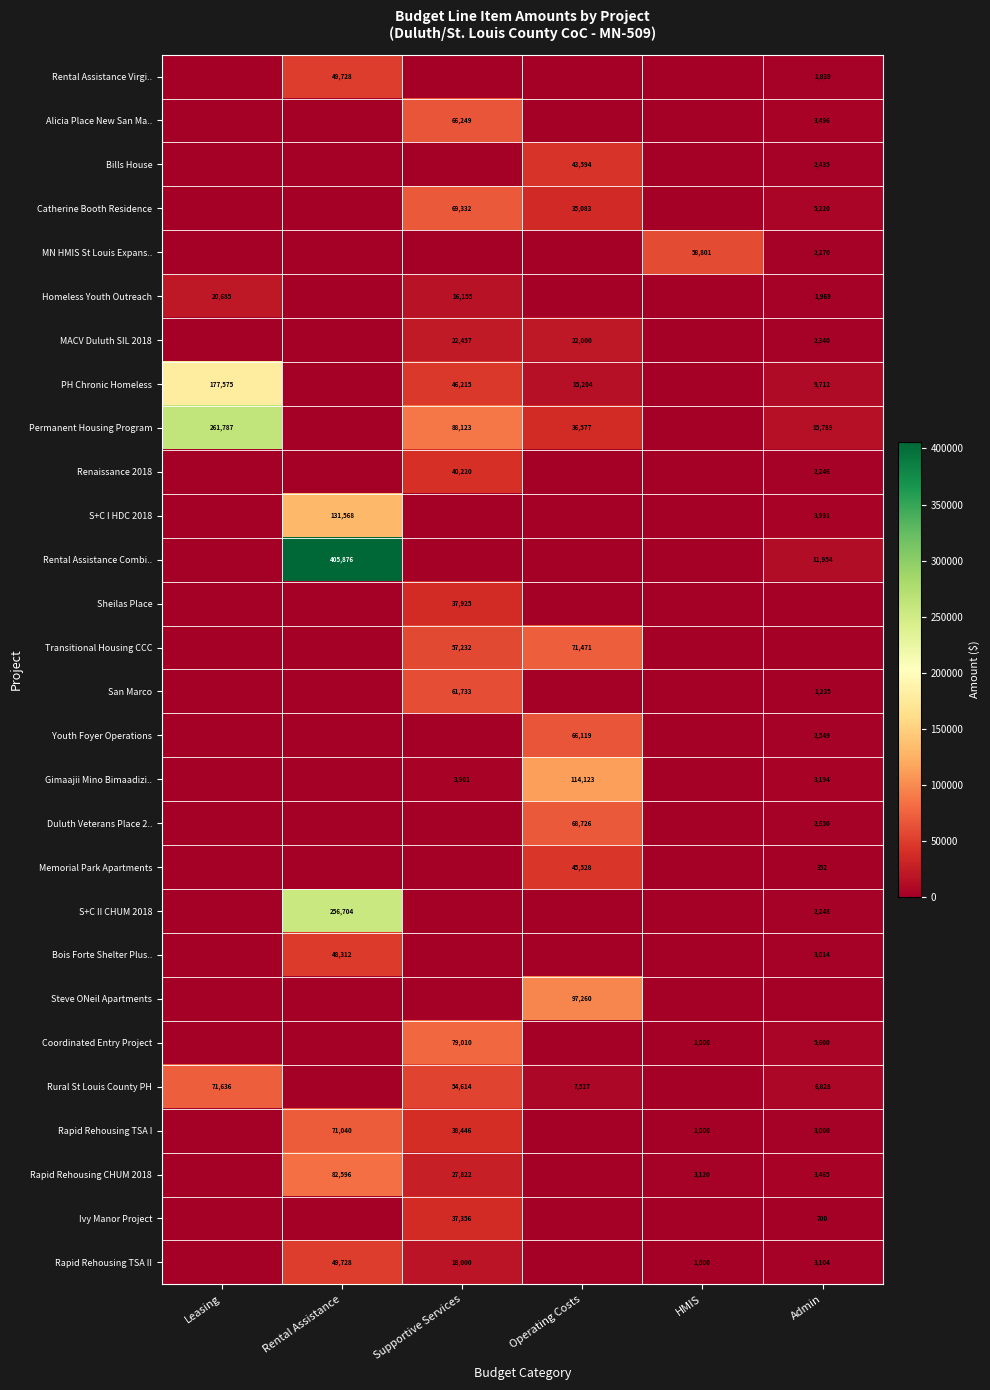

The value of Duluth Veterans Place 2.. at Operating Costs is 122236. True or false?

False